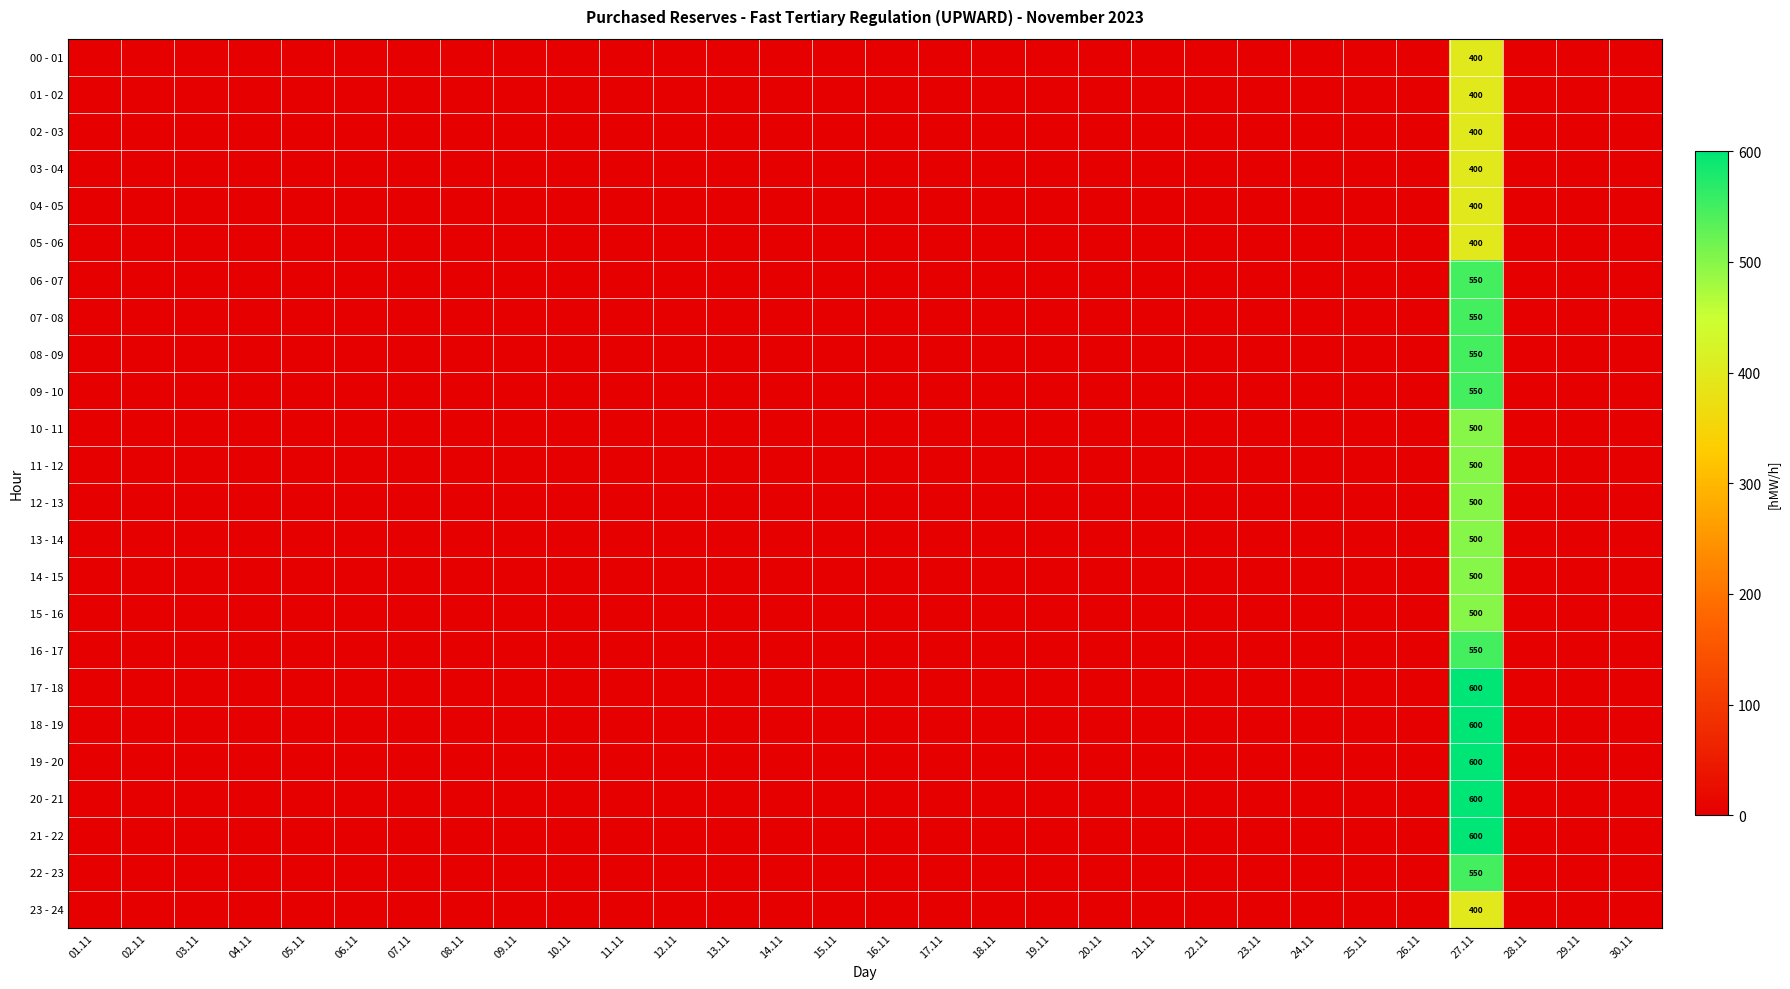

What is the greatest value displayed?

600